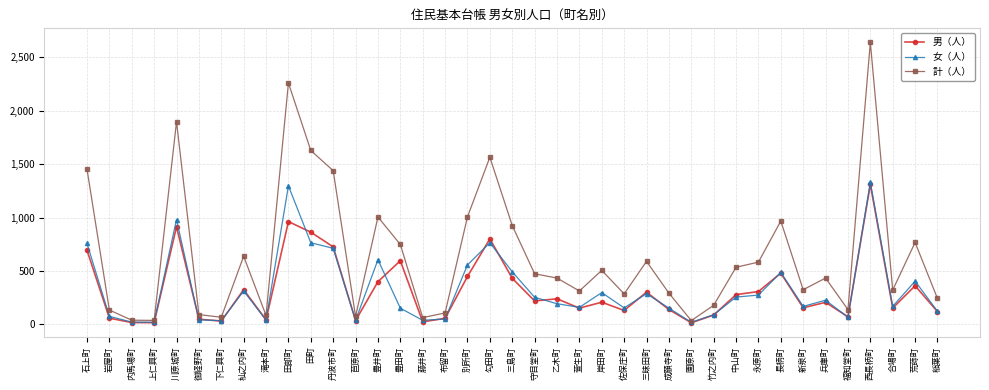

Between 別所町 and 園原町, which series saw the biggest shift?

計（人）